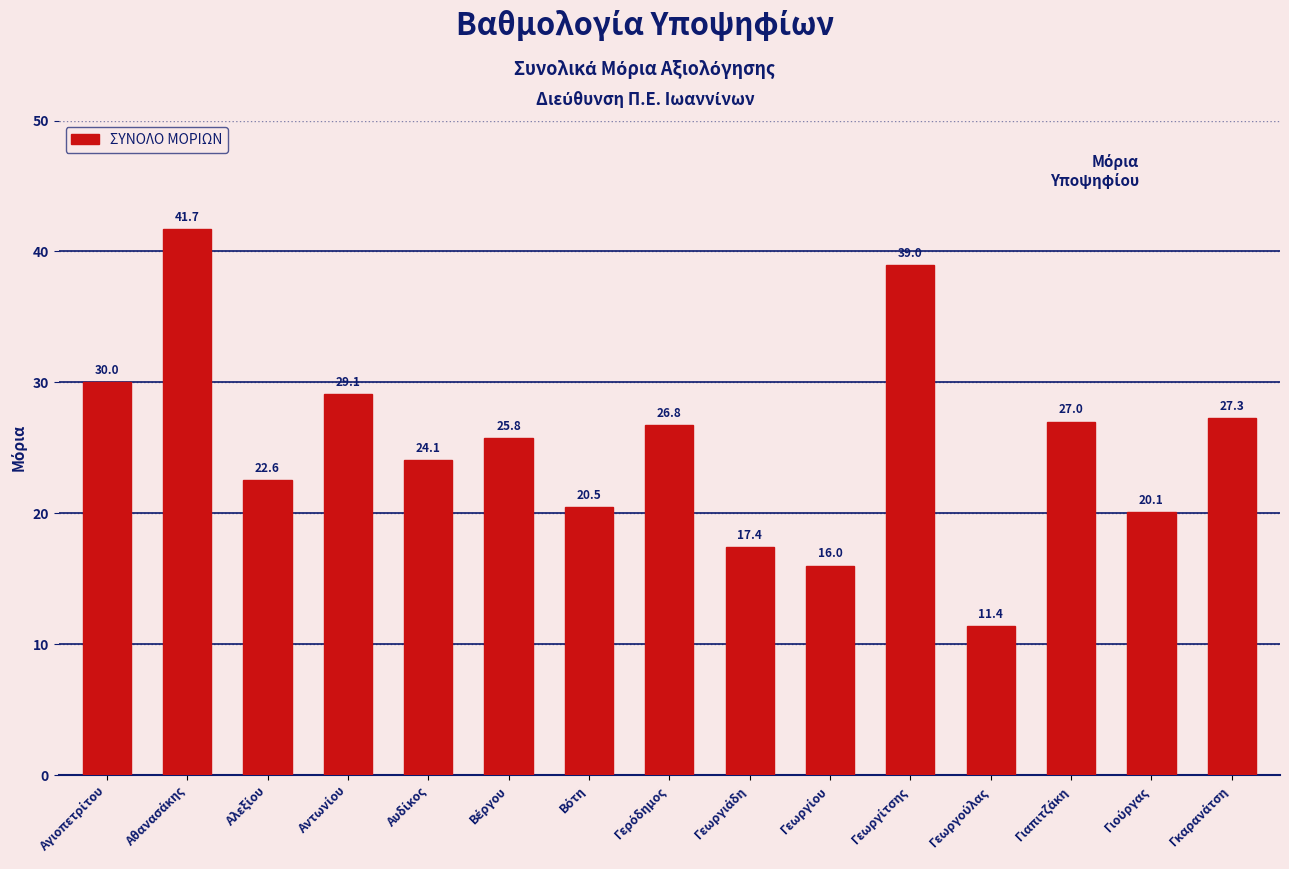

What is the value of the 14th bar from the left?

20.1